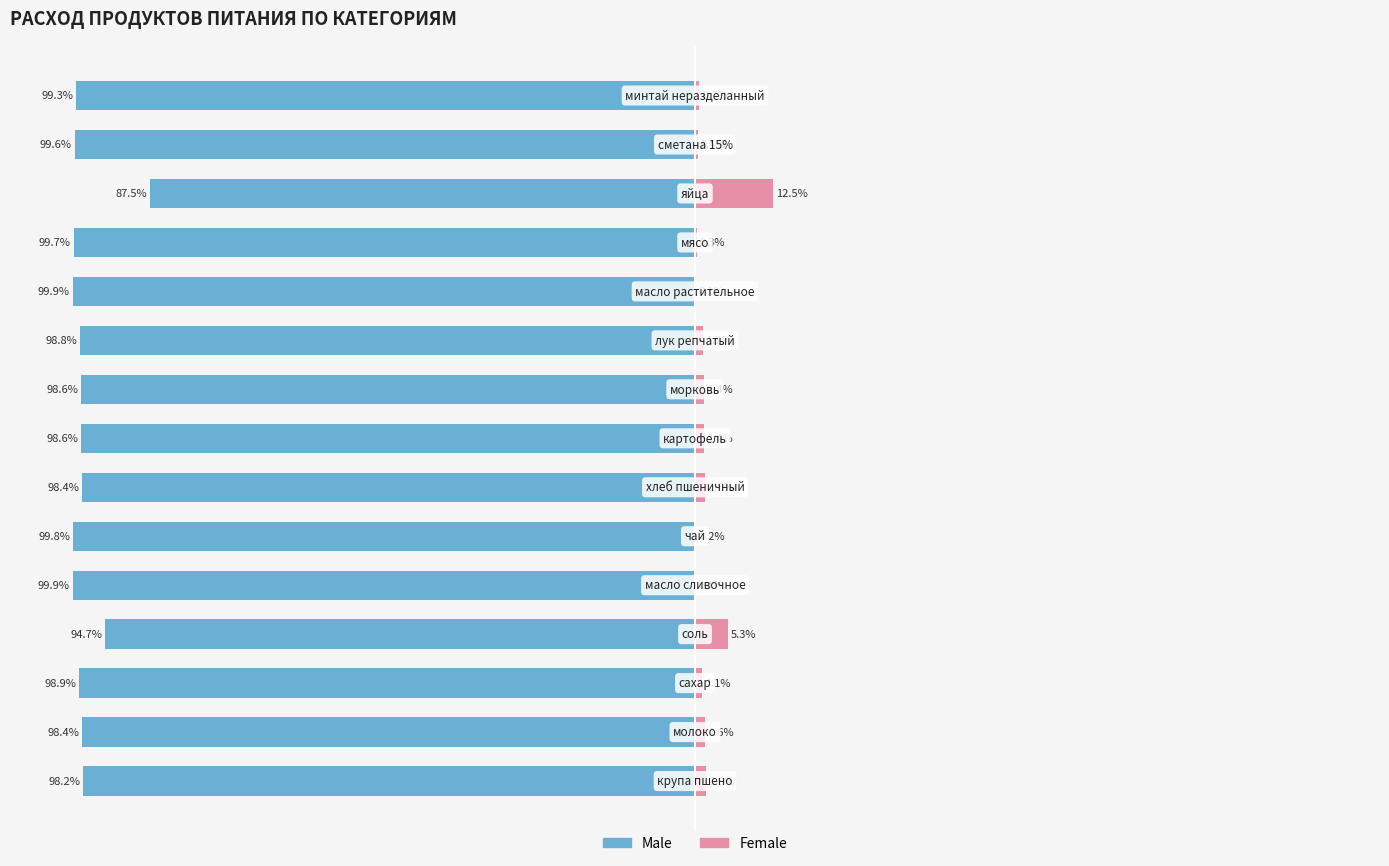

The value of Male at 11 is -30.3. True or false?

False